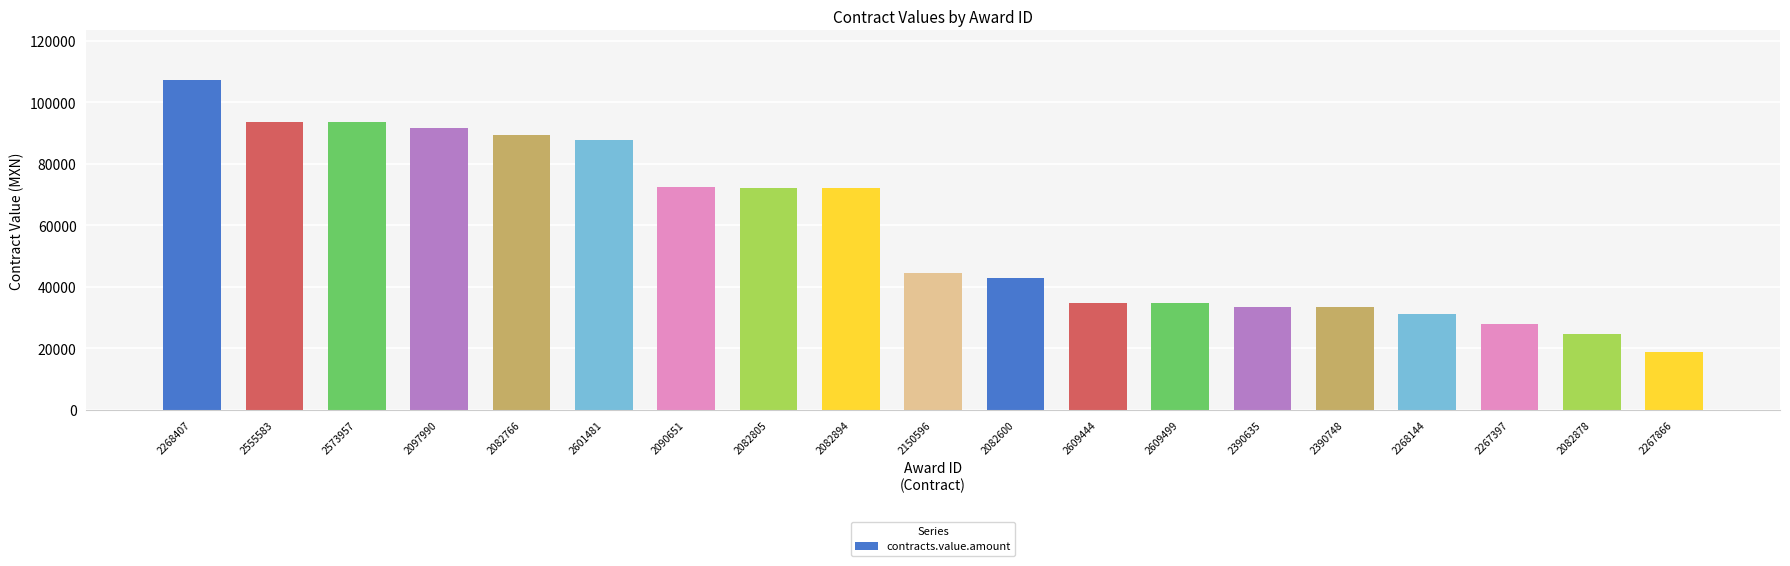

Approximately how many times larger is the value at 2390748 compared to 2082805?

0.5